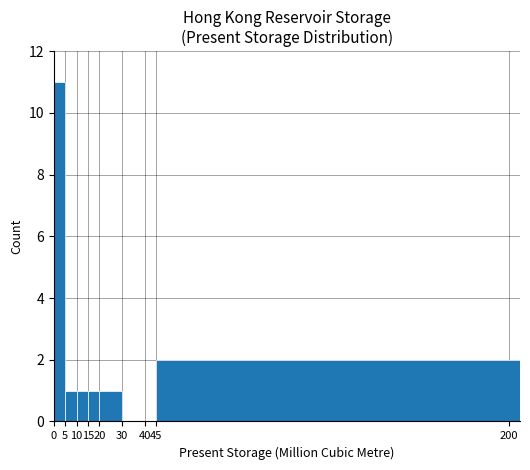

Is it true that the value at 30 is -7?

False